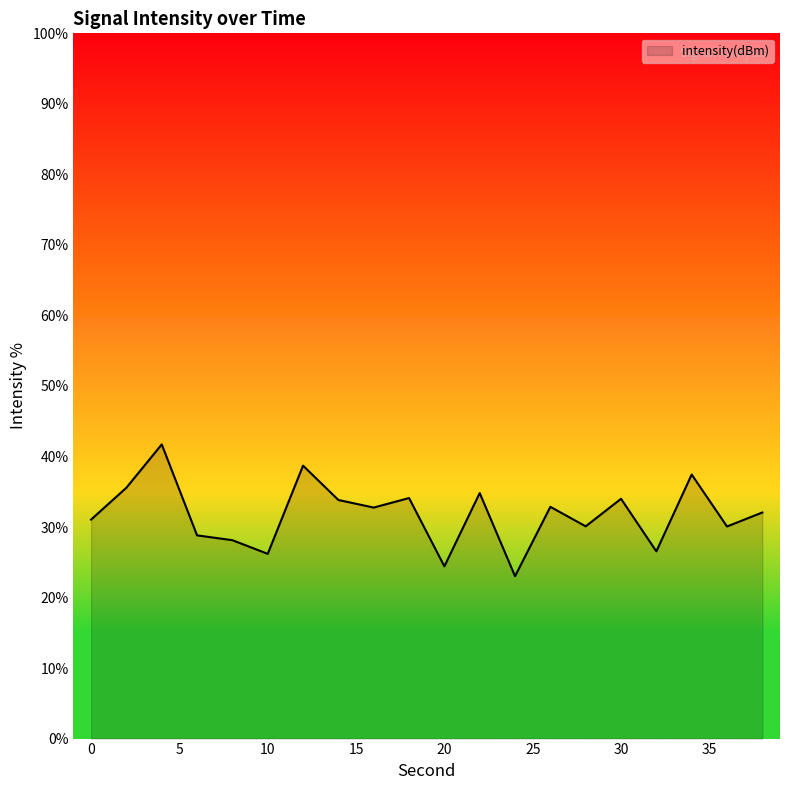

How many lines are shown in the chart?

1